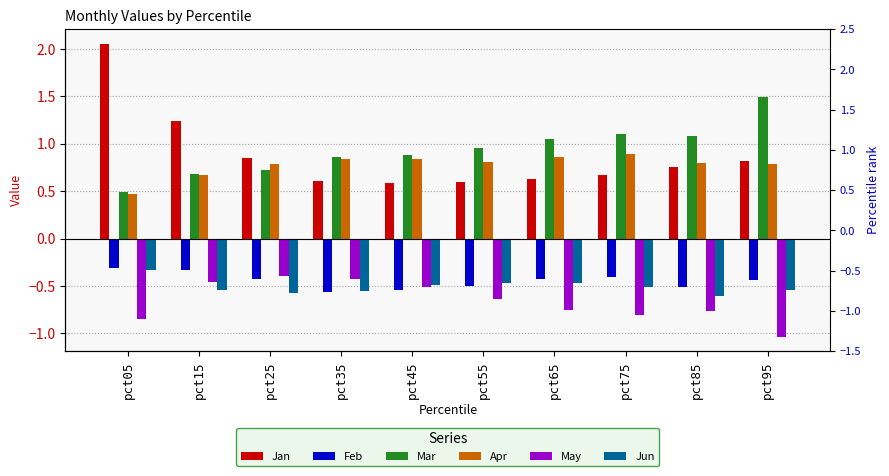

What is the sum of all May values?

-6.6